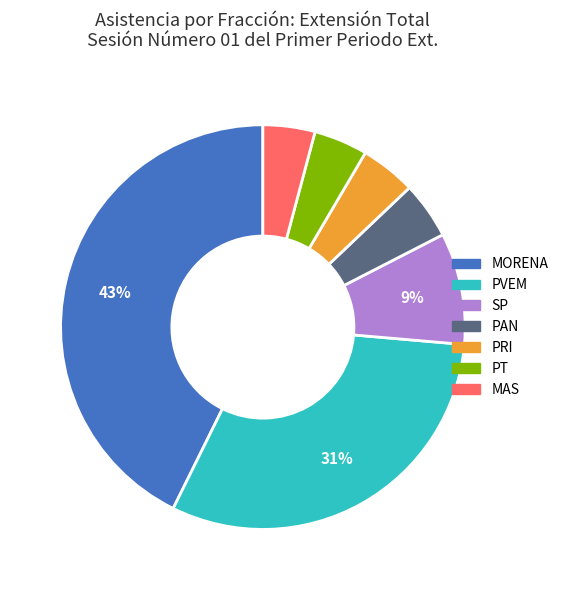

Do MORENA and MAS together represent more than half of the pie?

No